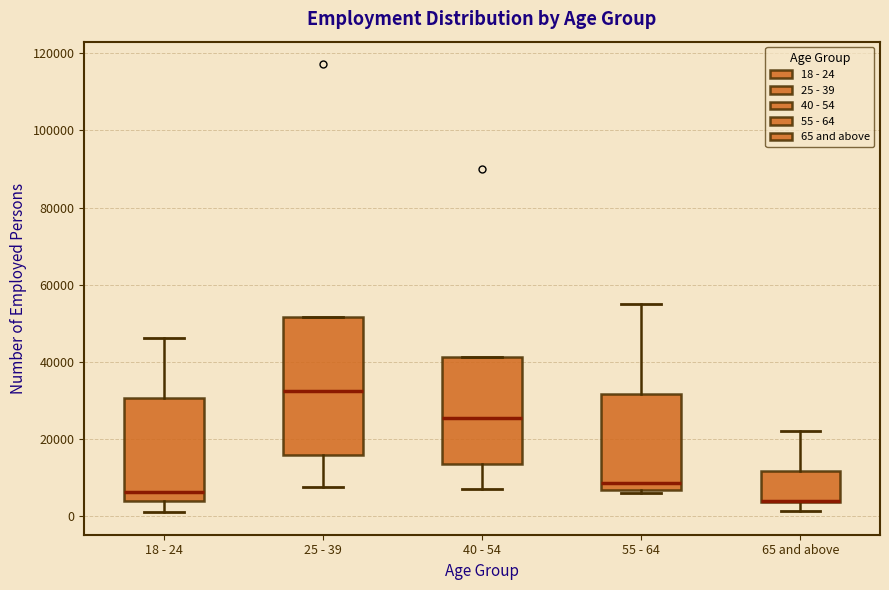

Reading left to right, transcribe this box plot: for each box, give where its median line is, the range the box spans, and where its two whiskers end, as read against the y-axis. The values are not printed on the chart, so give them approximately, as read against the axis.

18 - 24: median 6000, box 4000 to 30000, whiskers 2000 to 46000
25 - 39: median 32000, box 16000 to 52000, whiskers 8000 to 52000
40 - 54: median 26000, box 14000 to 42000, whiskers 8000 to 42000
55 - 64: median 8000, box 6000 to 32000, whiskers 6000 (just below the box's lower edge) to 56000
65 and above: median 4000 (drawn on the box's lower edge), box 4000 to 12000, whiskers 2000 to 22000